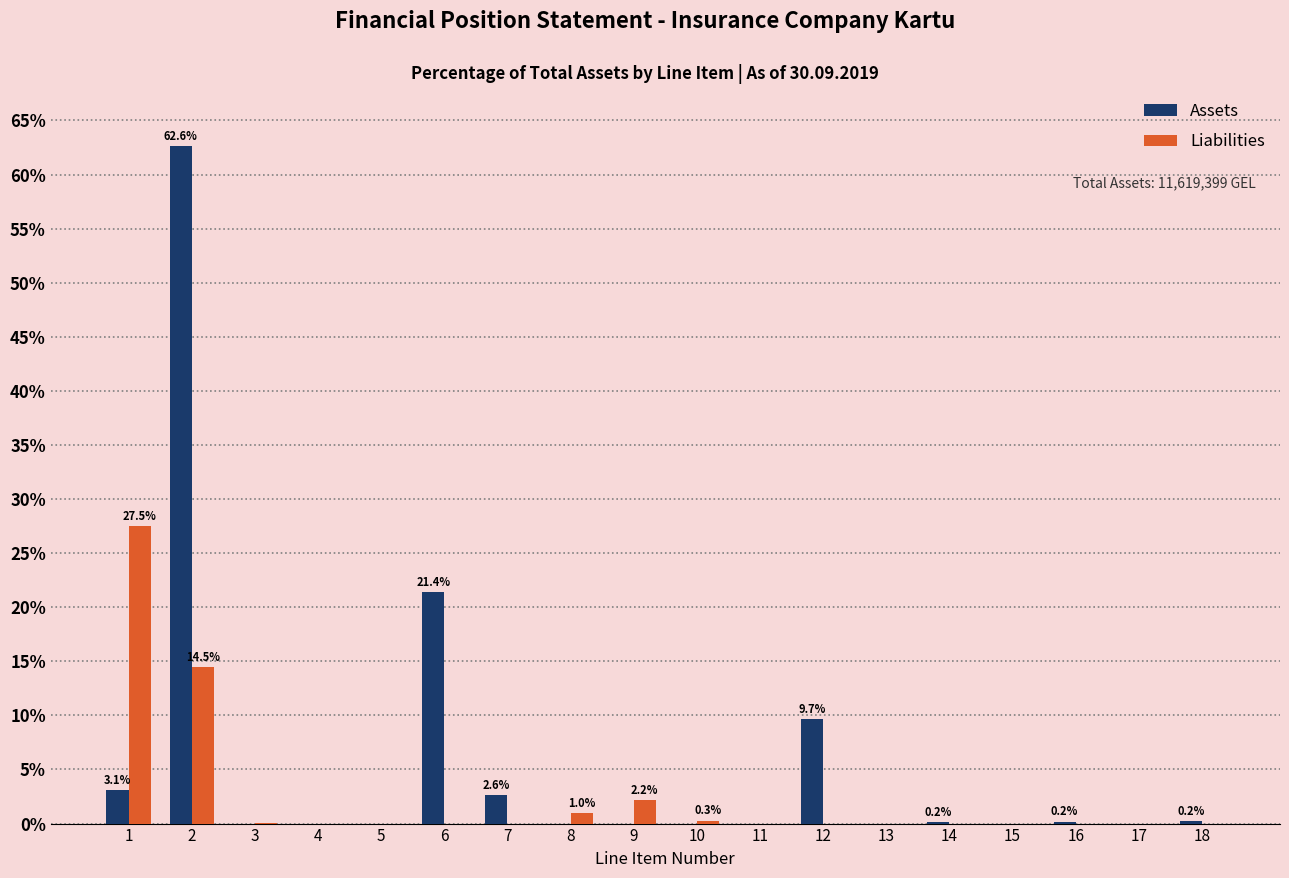

What is the sum of all Liabilities values?

45.3